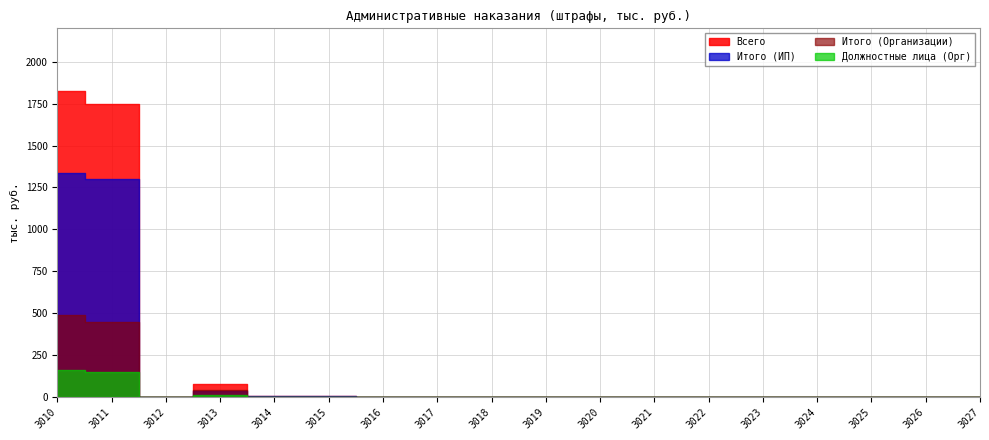

In Итого (ИП), how many points are higher than both neighbors (excluding endpoints)?

2